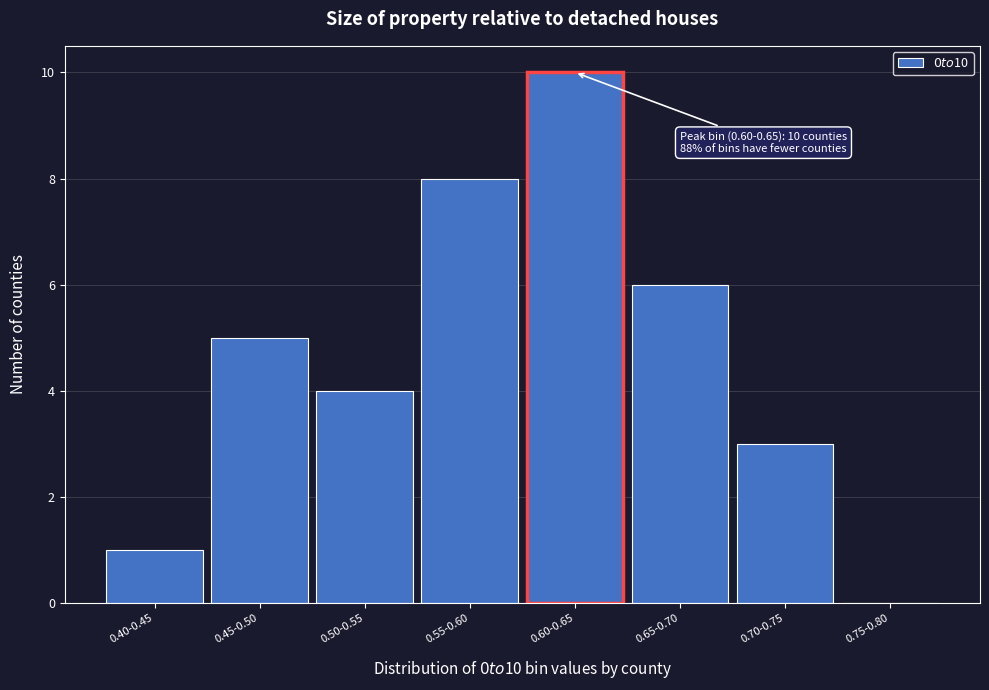

Reading left to right, what are all the values shown in this chart?

0.40-0.45=1	0.45-0.50=5	0.50-0.55=4	0.55-0.60=8	0.60-0.65=10	0.65-0.70=6	0.70-0.75=3	0.75-0.80=0